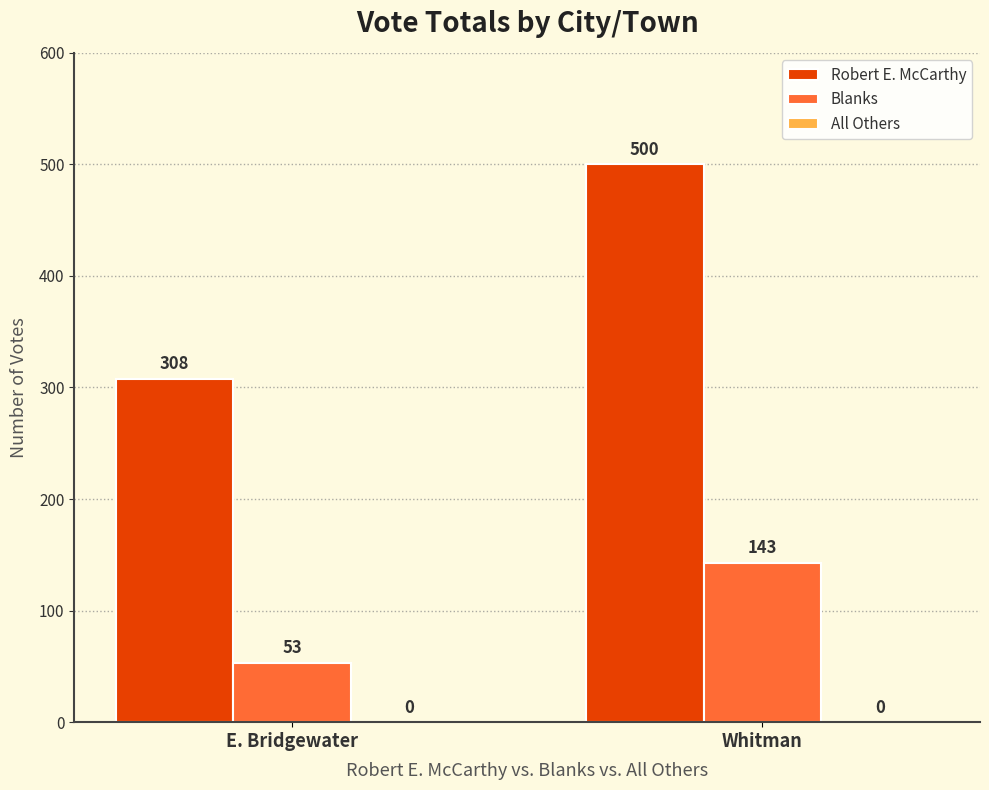

Where is Robert E. McCarthy nearest to the value 404?

E. Bridgewater